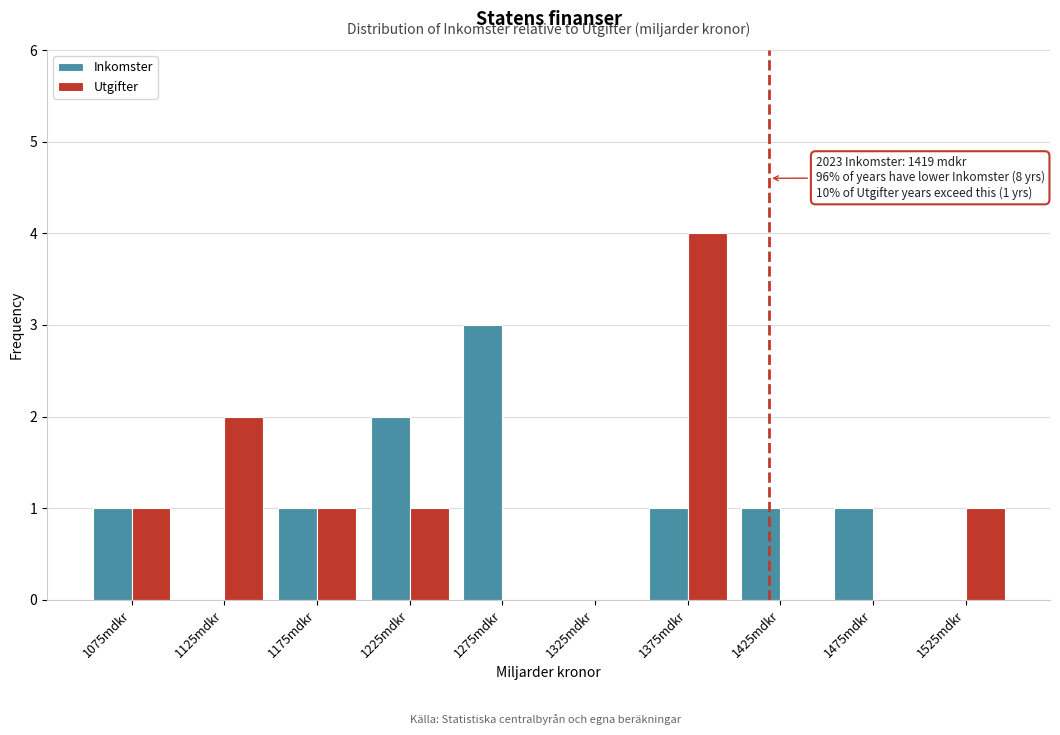

In the Utgifter series, which range on the x-axis has the tallest bar?

1350 to 1400